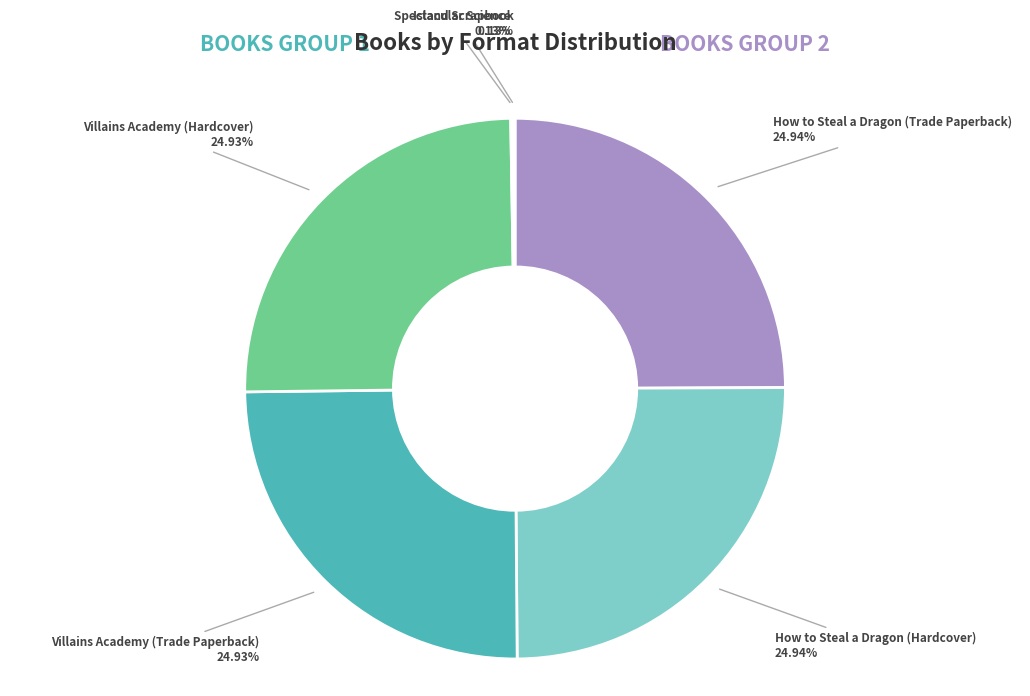

Is there any slice that represents more than half of the pie?

No